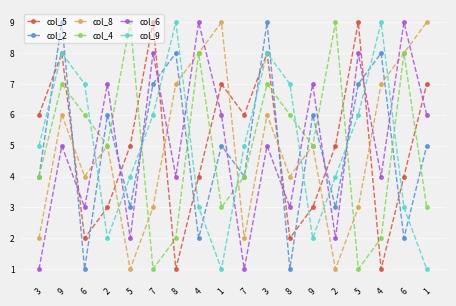

What are all the series names shown in the legend?

col_5, col_2, col_8, col_4, col_6, col_9